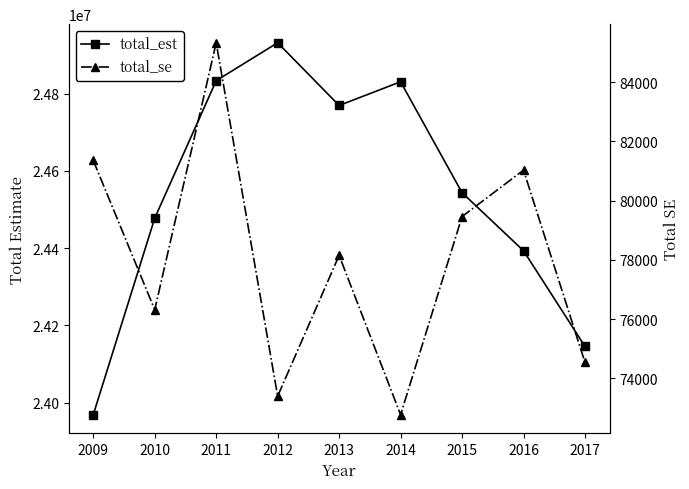

What is the difference between the total_se values at 2009 and 2014?

8580.5